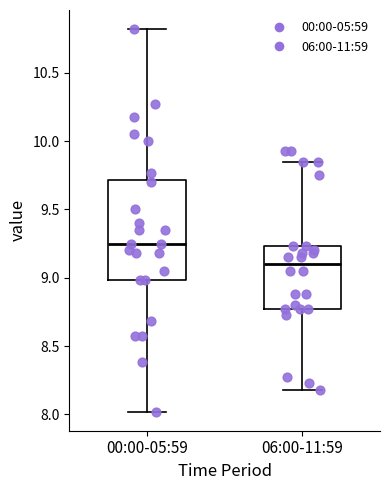

Where does the lower whisker of the box for 06:00-11:59 end on the y-axis? The values are not printed on the chart, so give them approximately, as read against the axis.

8.20